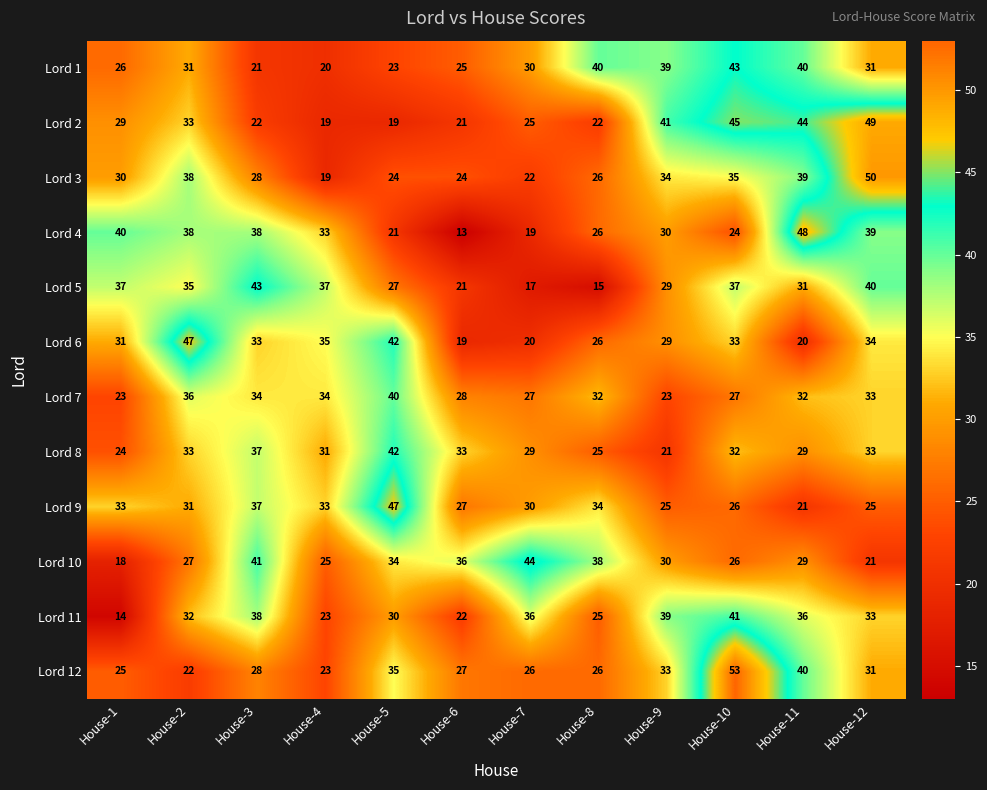

Is the value of Lord 9 at House-3 greater than the value of Lord 12 at House-8?

Yes